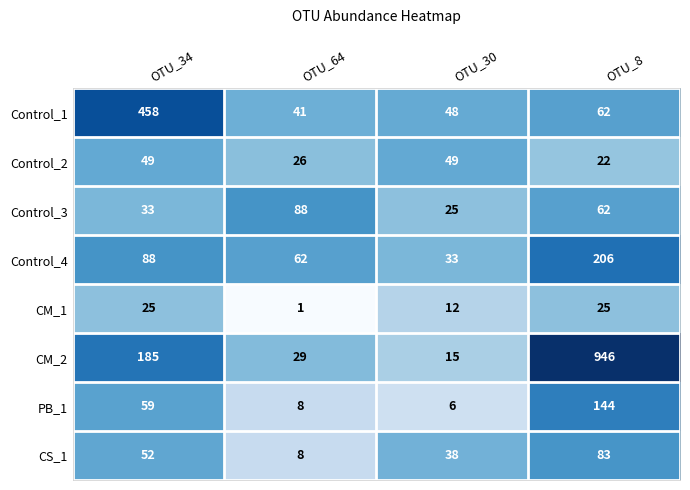

Count the CM_1 values in the range 12 to 25.

3